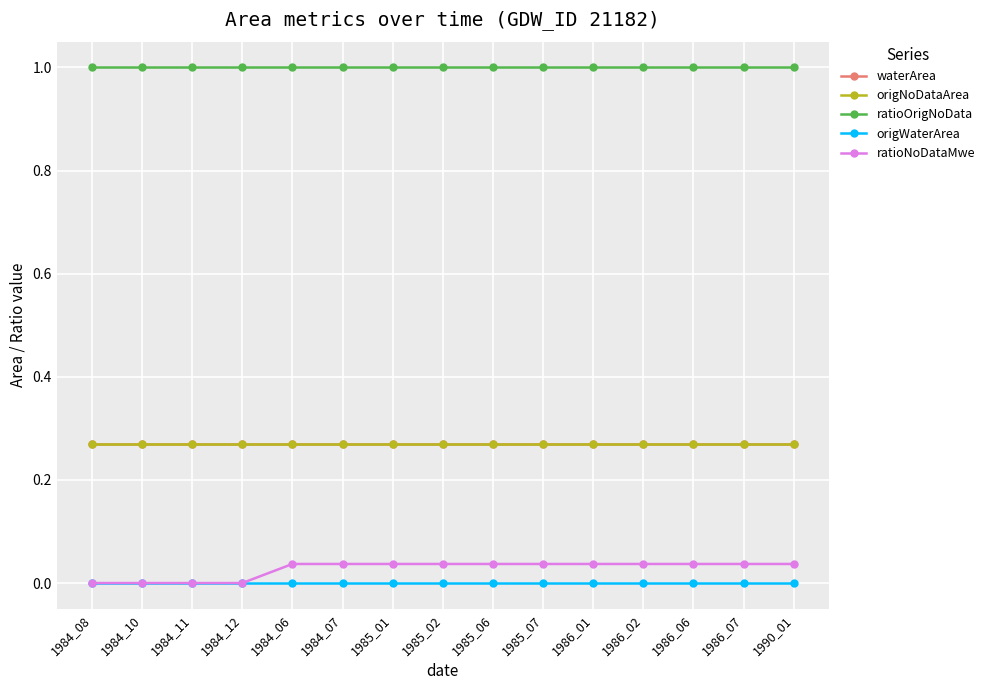

Which has a higher value, 1984_10 or 1985_01?

1984_10